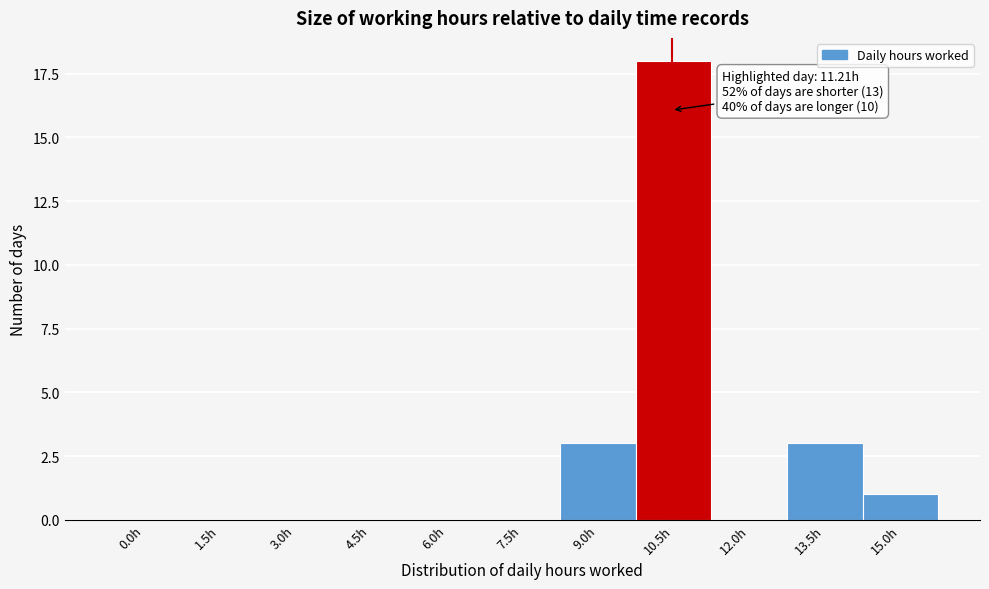

Reading right to left, list all the values displayed in this chart.

15.0h=1	13.5h=3	12.0h=0	10.5h=18	9.0h=3	7.5h=0	6.0h=0	4.5h=0	3.0h=0	1.5h=0	0.0h=0